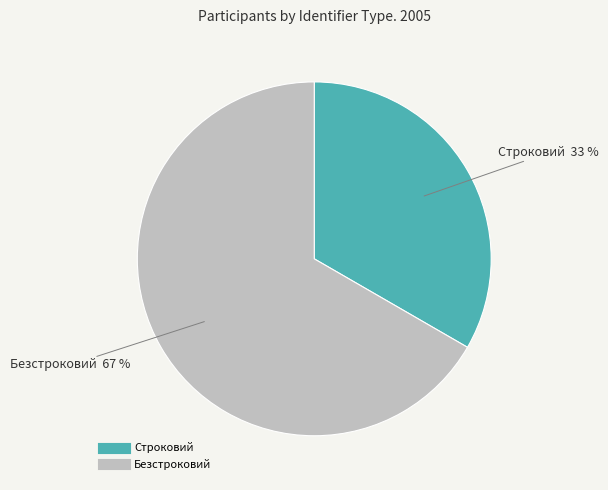

Count the number of slices in the pie.

2